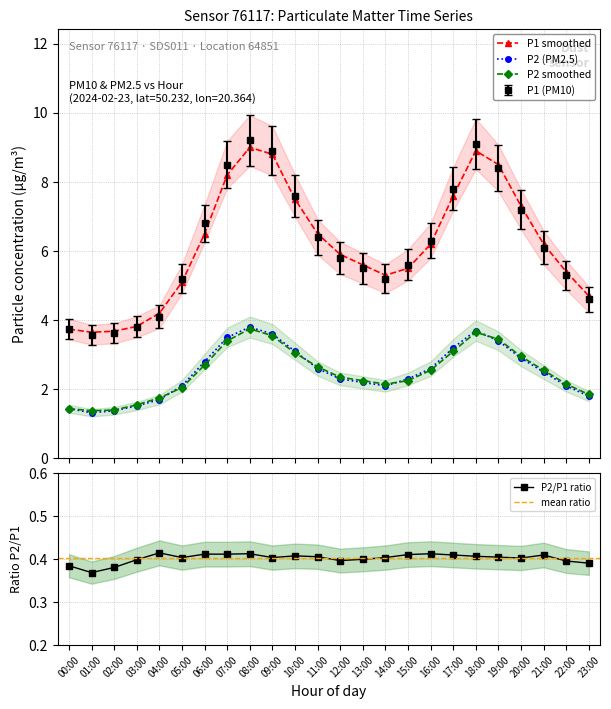

Where is the first local maximum for P2_smooth?

08:00